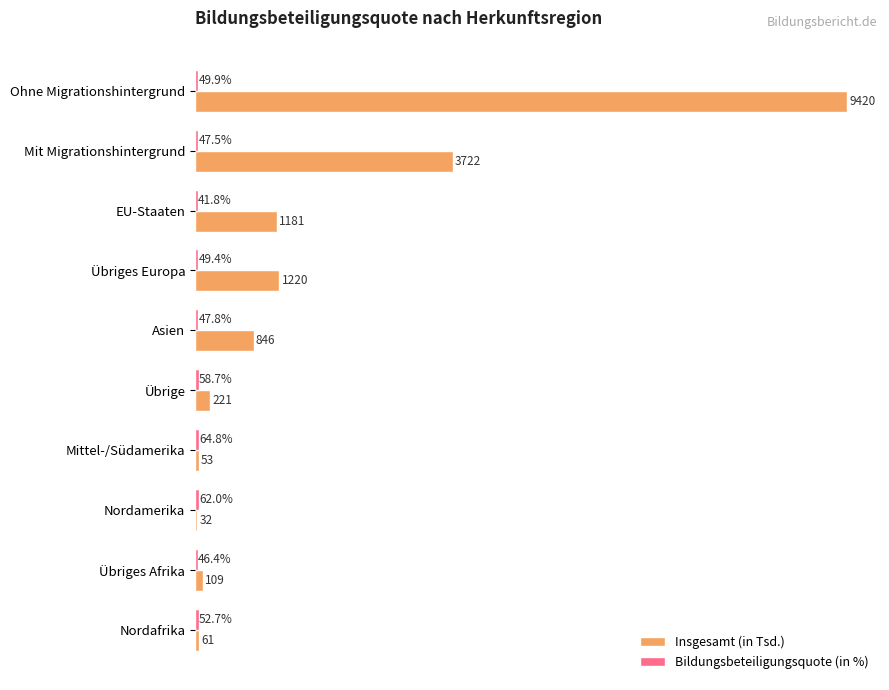

At which label is Insgesamt (in Tsd.) closest to 4726?

Mit Migrationshintergrund